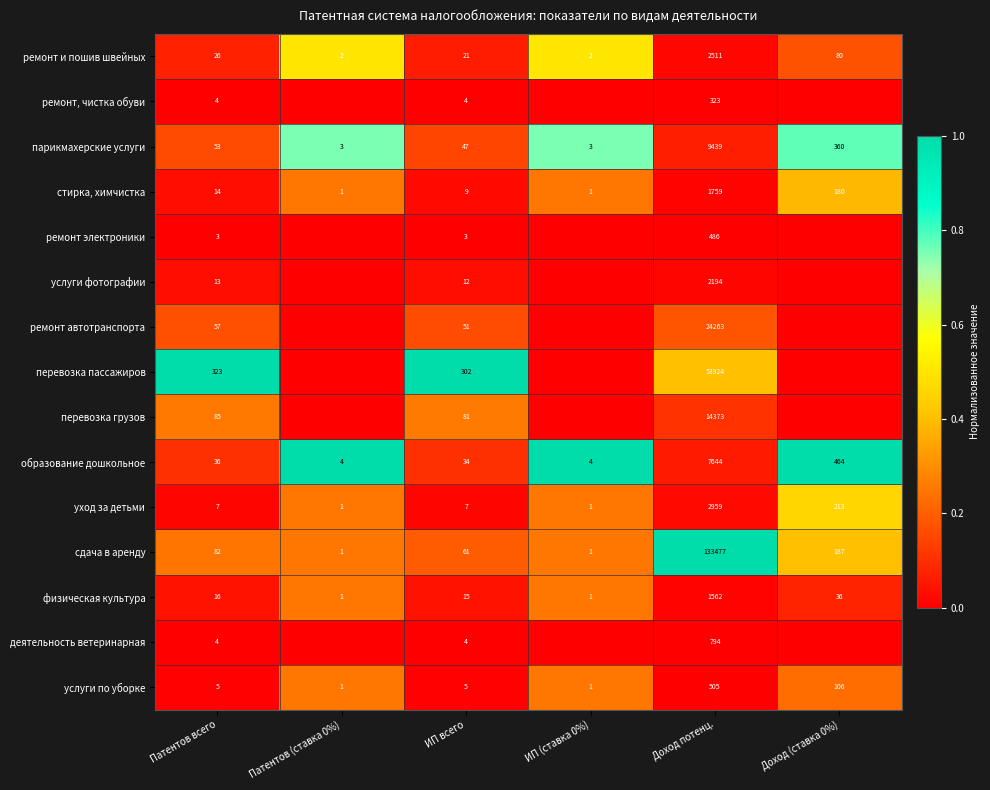

What is the total value across all series at Патентов всего?

728